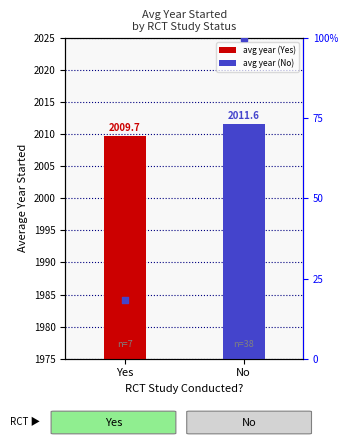

Between Yes and No, which is larger?

No